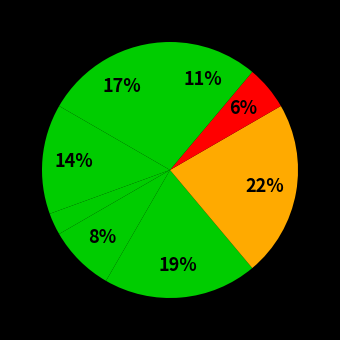

How many segments does this pie chart have?

8